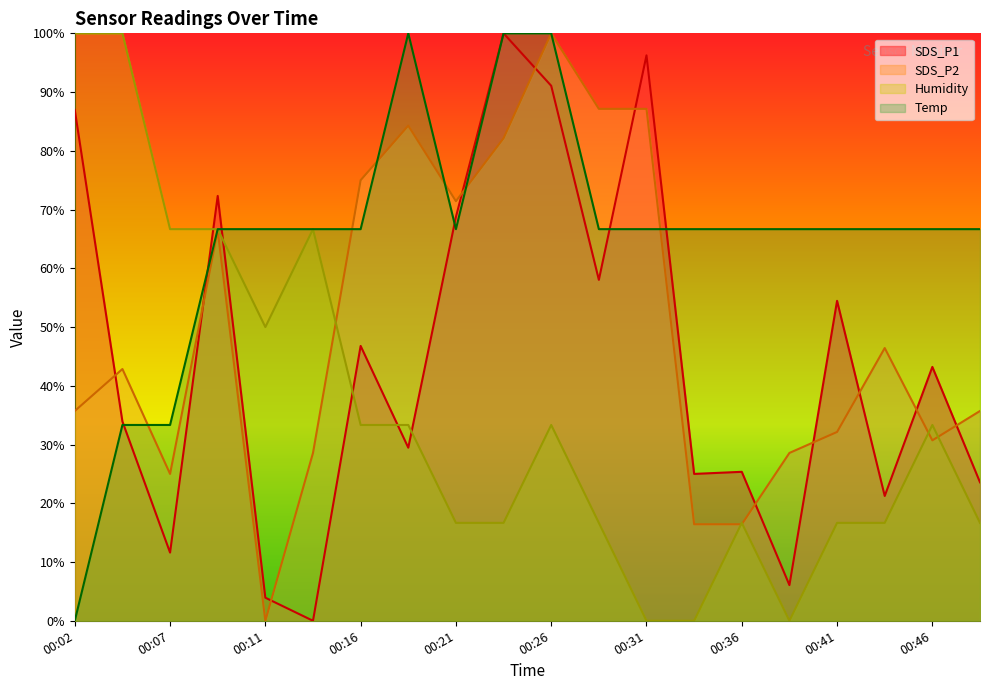

At how many categories does at least one series exceed 86?

7